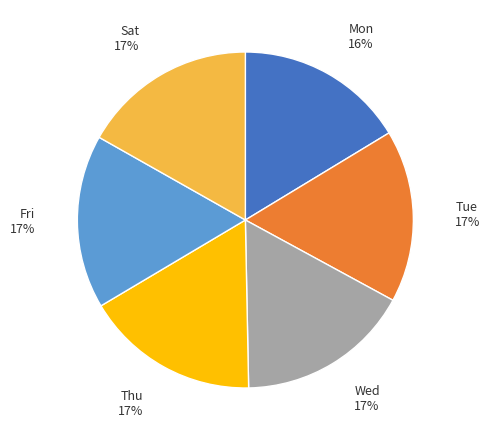

What is the ratio of the value at Sat to the value at Tue?

1.0